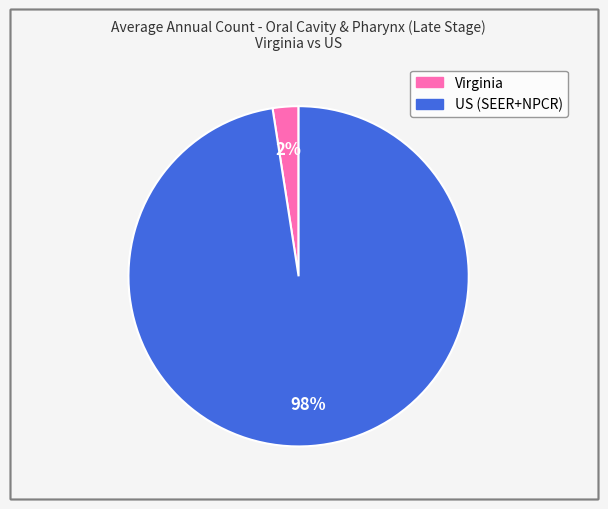

Which has a higher value, Virginia or US (SEER+NPCR)?

US (SEER+NPCR)